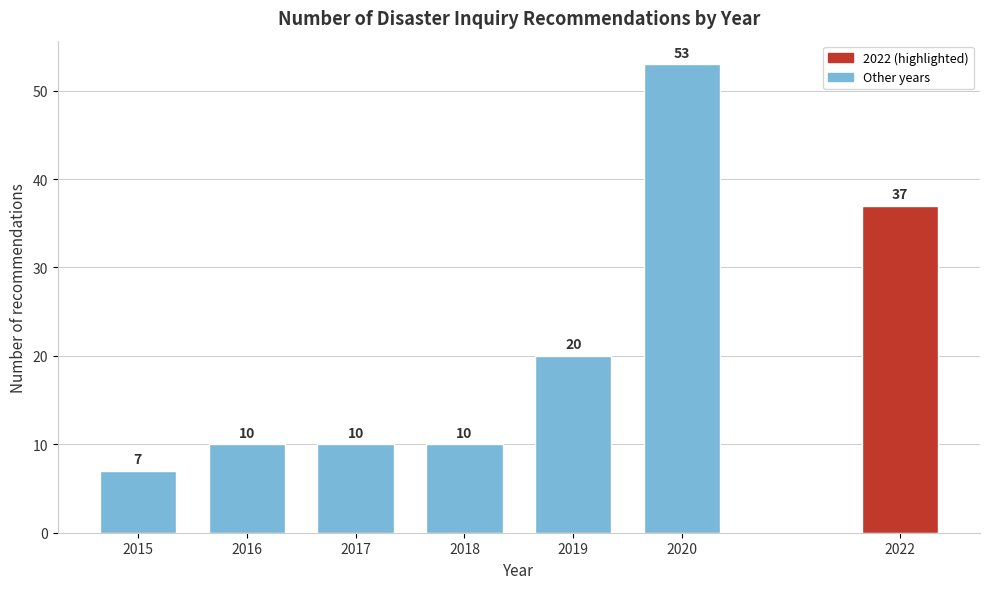

Reading left to right, extract all data points from this chart.

2015=7	2016=10	2017=10	2018=10	2019=20	2020=53	2022=37